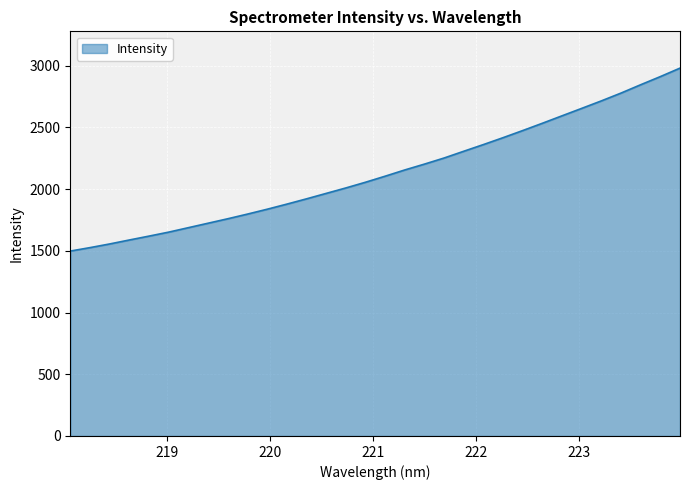

What is the greatest value displayed?

2979.3